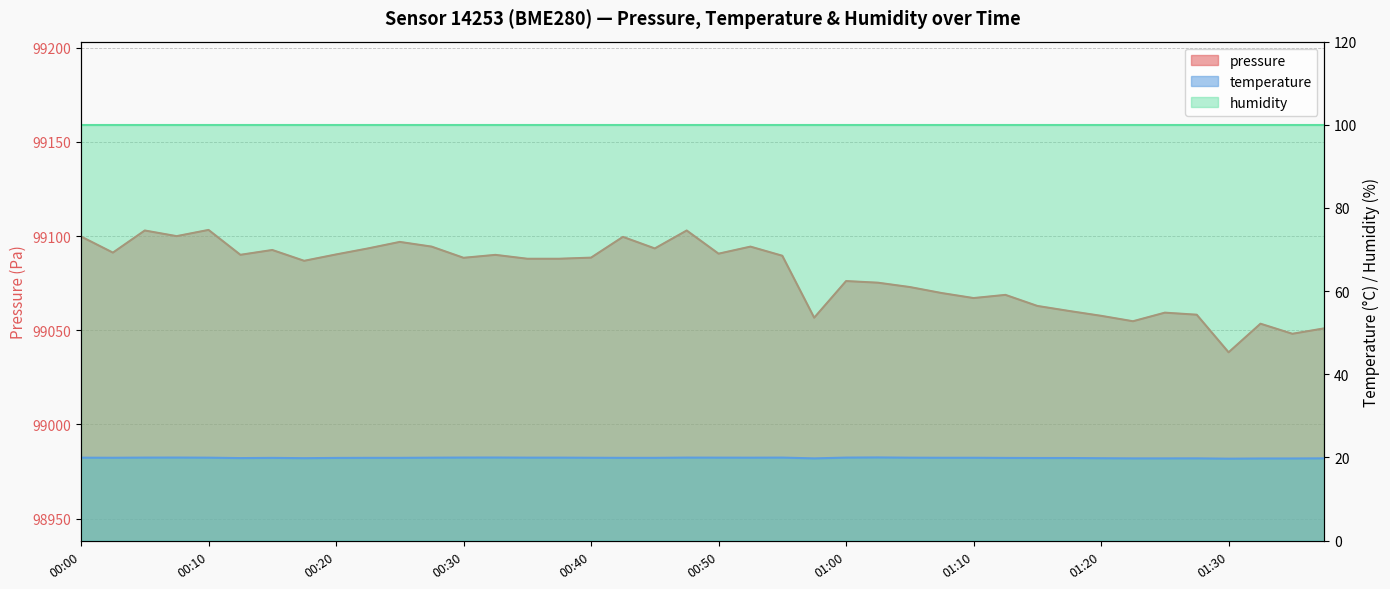

Reading right to left, transcribe all the data shown in this chart.

pressure: 99051.0	99048.1	99053.4	99038.2	99058.2	99059.3	99054.8	99057.6	99060.2	99062.9	99068.8	99067.1	99069.7	99072.9	99075.2	99076.1	99056.6	99089.5	99094.4	99090.6	99102.9	99093.4	99099.6	99088.5	99087.9	99087.9	99090.0	99088.4	99094.4	99096.9	99093.4	99090.2	99086.8	99092.6	99090.0	99103.2	99099.9	99102.9	99091.2	99099.8
temperature: 19.8	19.8	19.8	19.7	19.8	19.8	19.8	19.8	19.9	19.9	19.9	19.9	19.9	19.9	20.0	20.0	19.8	20.0	19.9	20.0	20.0	19.9	19.9	19.9	20.0	20.0	20.0	20.0	19.9	19.9	19.9	19.9	19.8	19.9	19.9	19.9	20.0	20.0	19.9	19.9